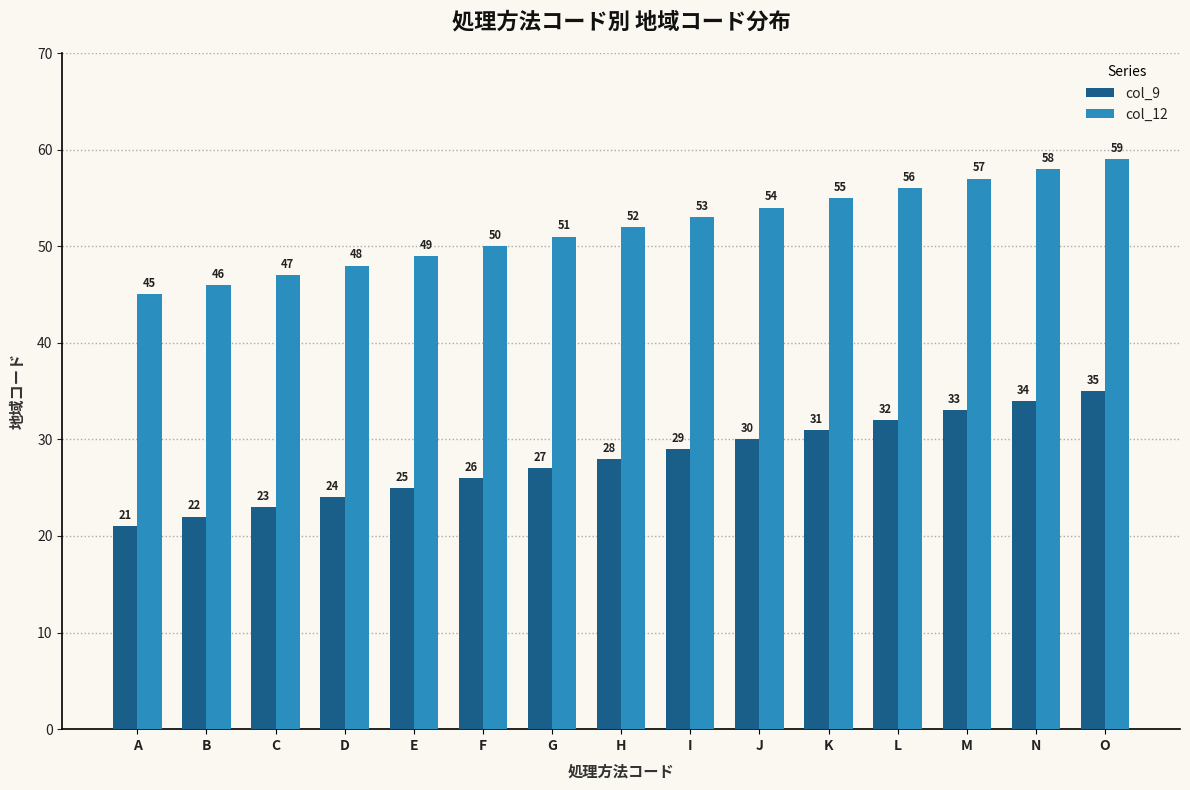

Rank the categories by col_9 value from highest to lowest.

O, N, M, L, K, J, I, H, G, F, E, D, C, B, A